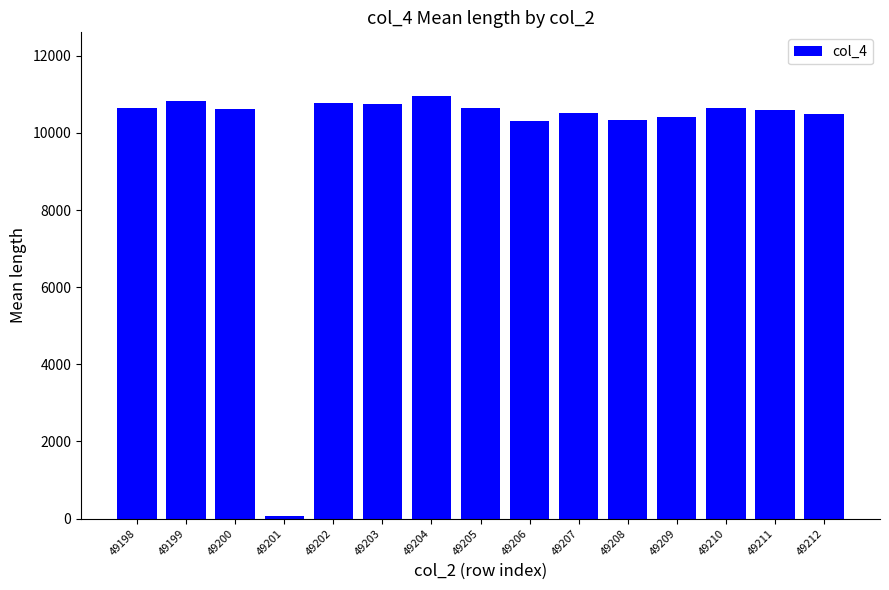

What is the change in value from 49202 to 49204?

+175